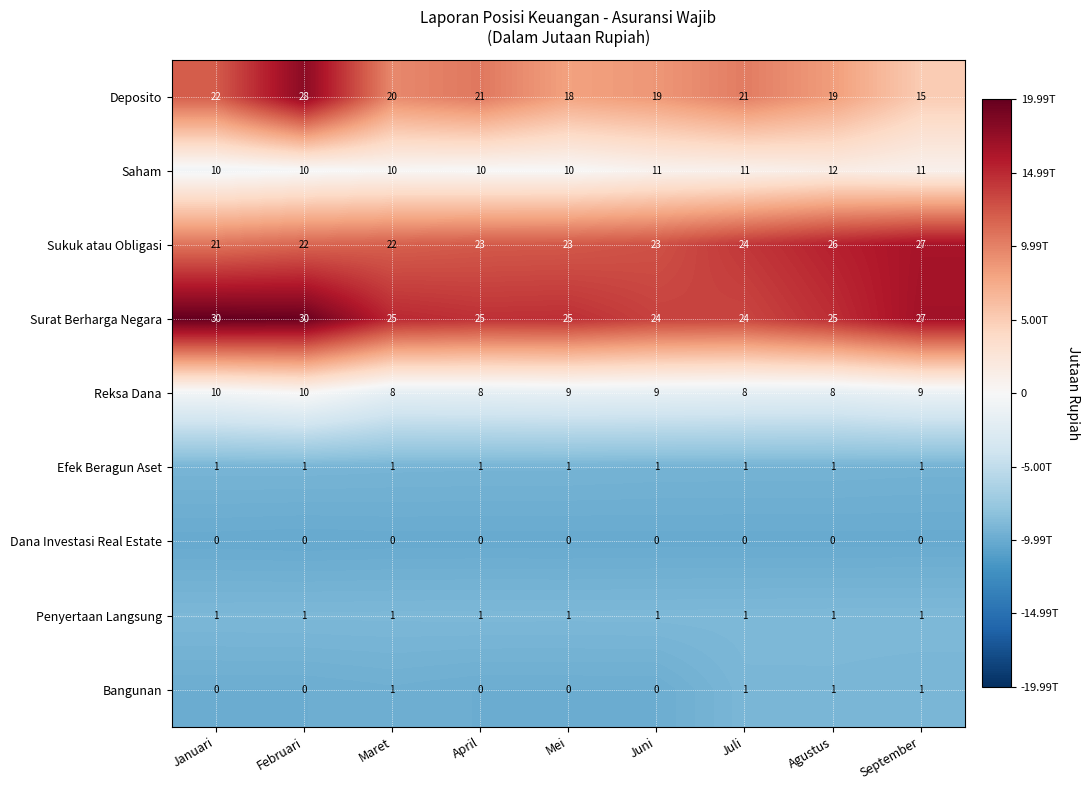

At which label is Surat Berharga Negara closest to 27?

September